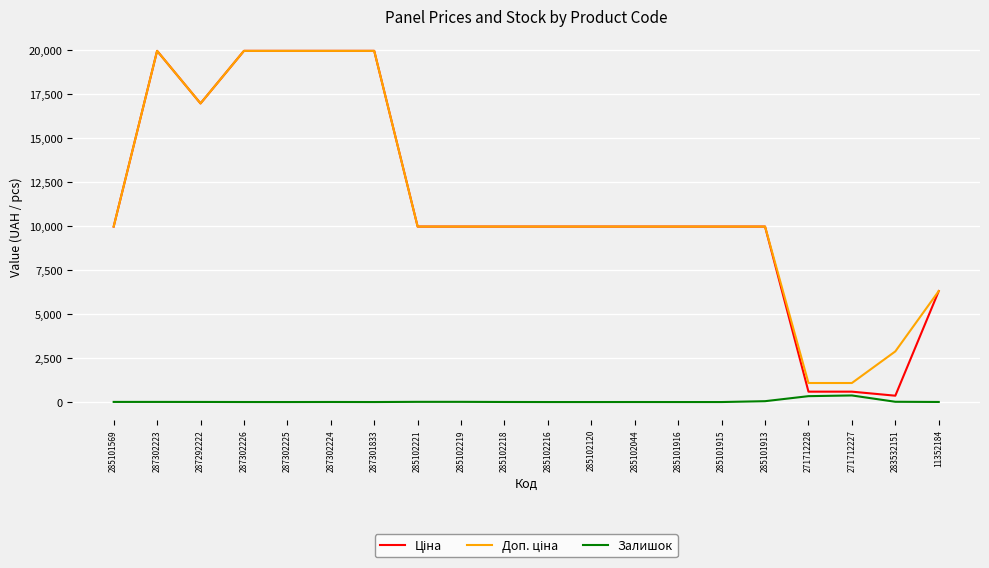

True or false: Залишок has a value of 15.0 at 283532151.

True